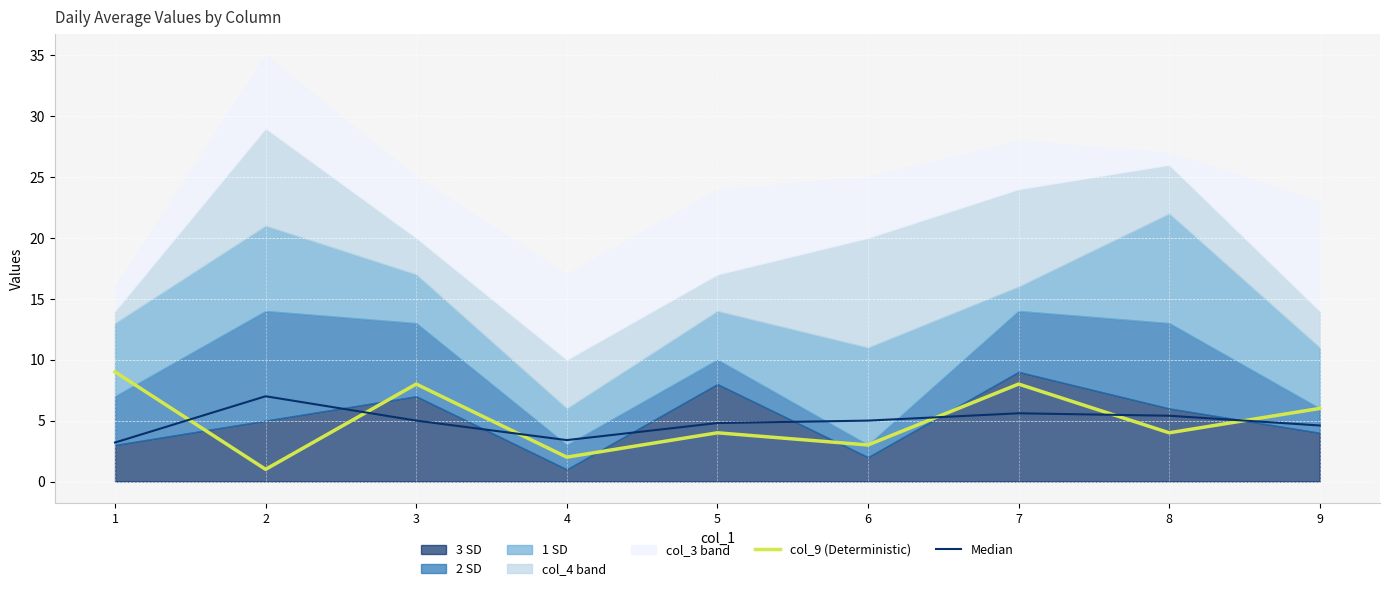

The value of col_9 (Deterministic) at 6 is 4.5. True or false?

False